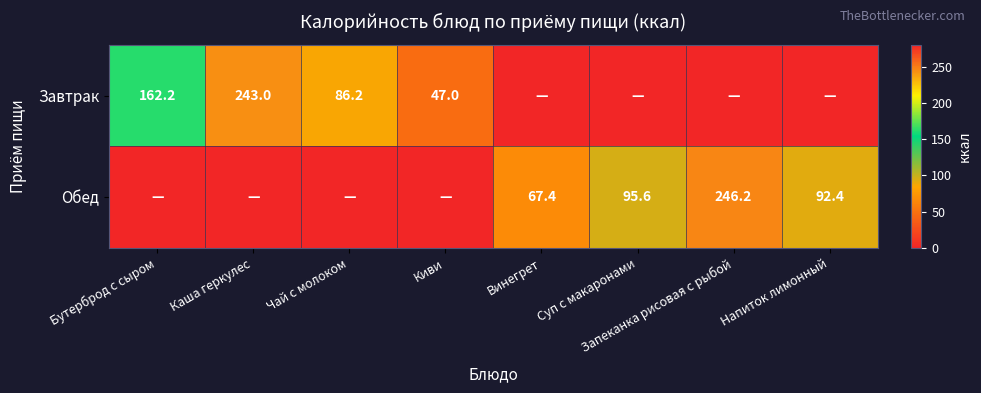

True or false: Обед has a value of 151.7 at Суп с макаронами.

False